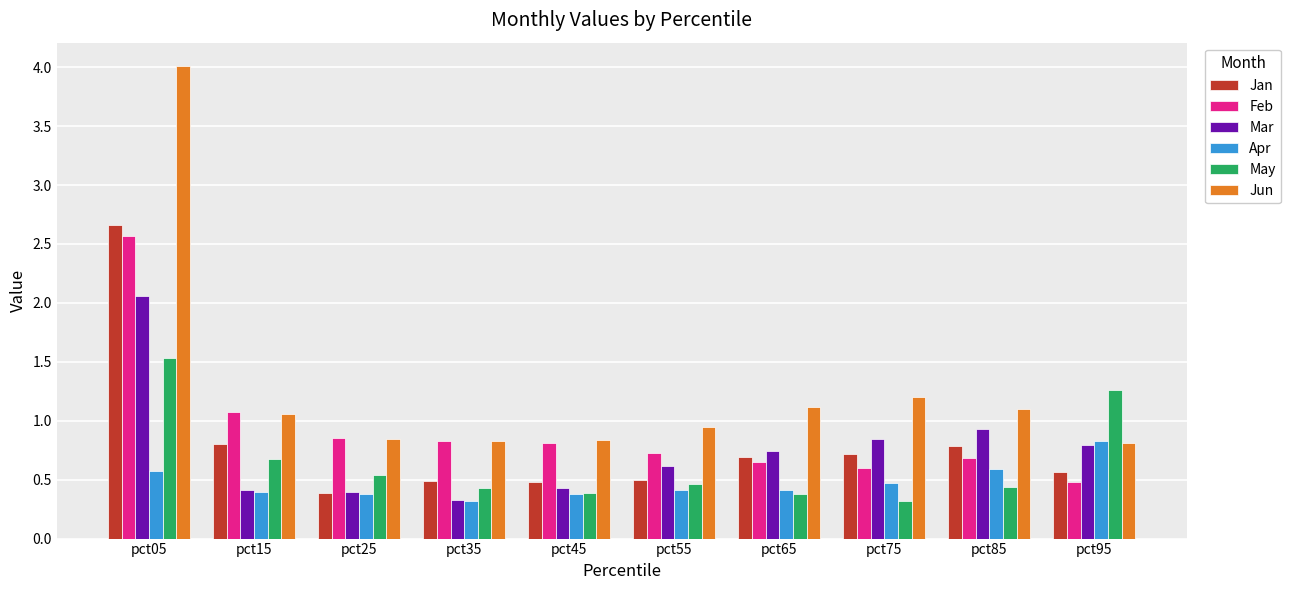

The value of Feb at pct85 is 1.2. True or false?

False